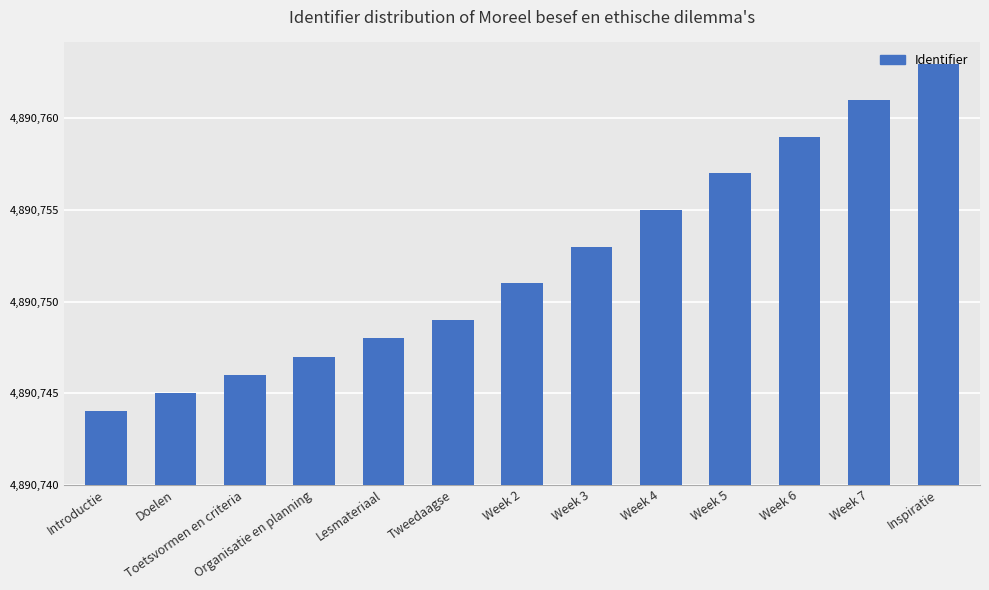

Are the bars grouped side by side (vs. stacked)?

No